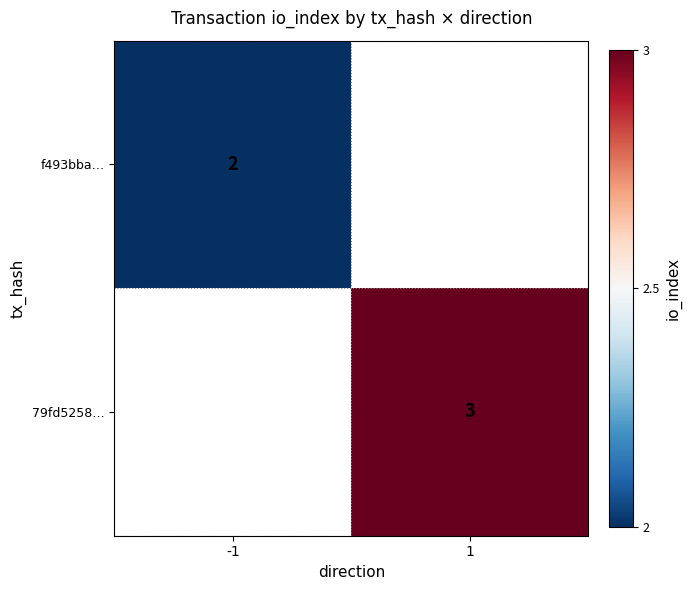

The 79fd5258… series shows 3 at 1. True or false?

True